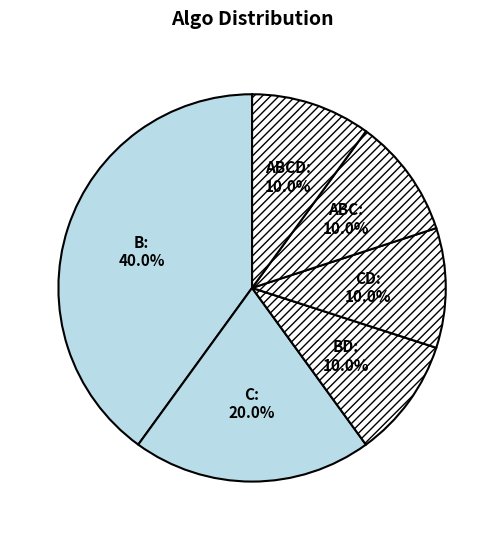

What is the largest slice in the pie chart?

B